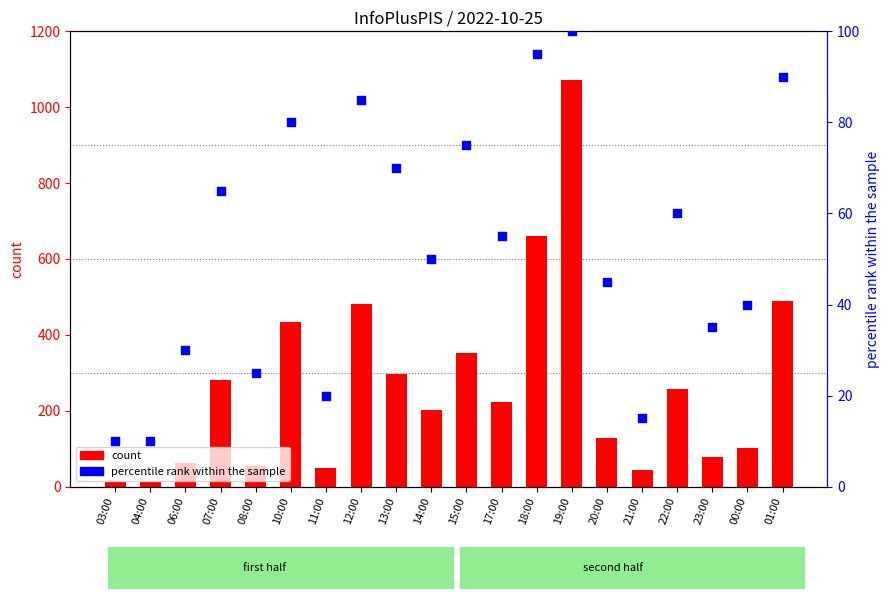

What are all the series names shown in the legend?

count, percentile rank within the sample